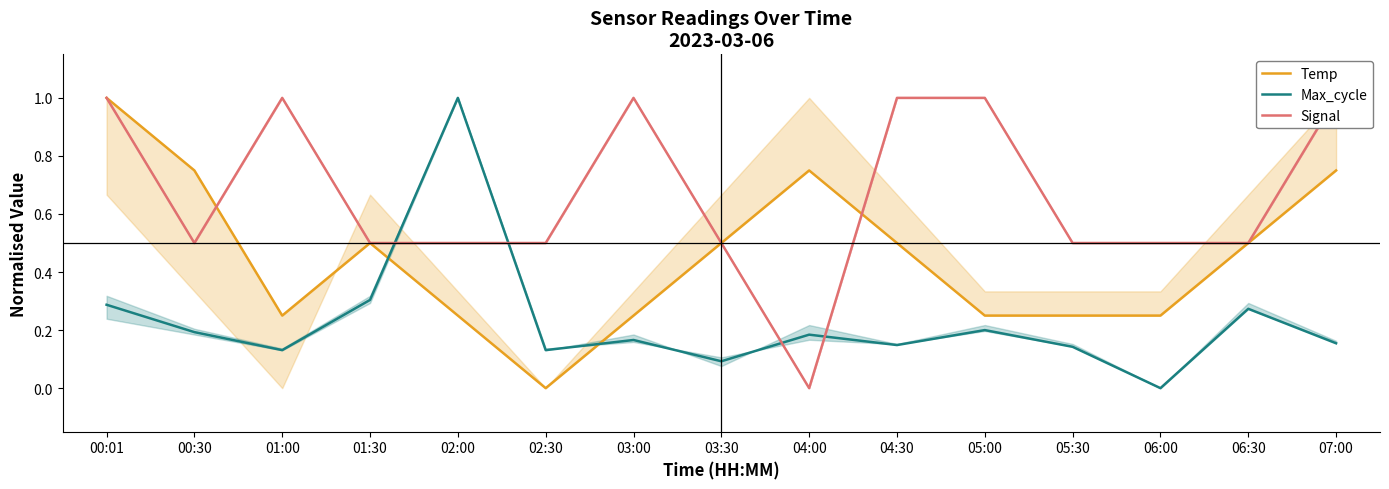

Is it true that Temp equals 0.3 at 01:00?

True